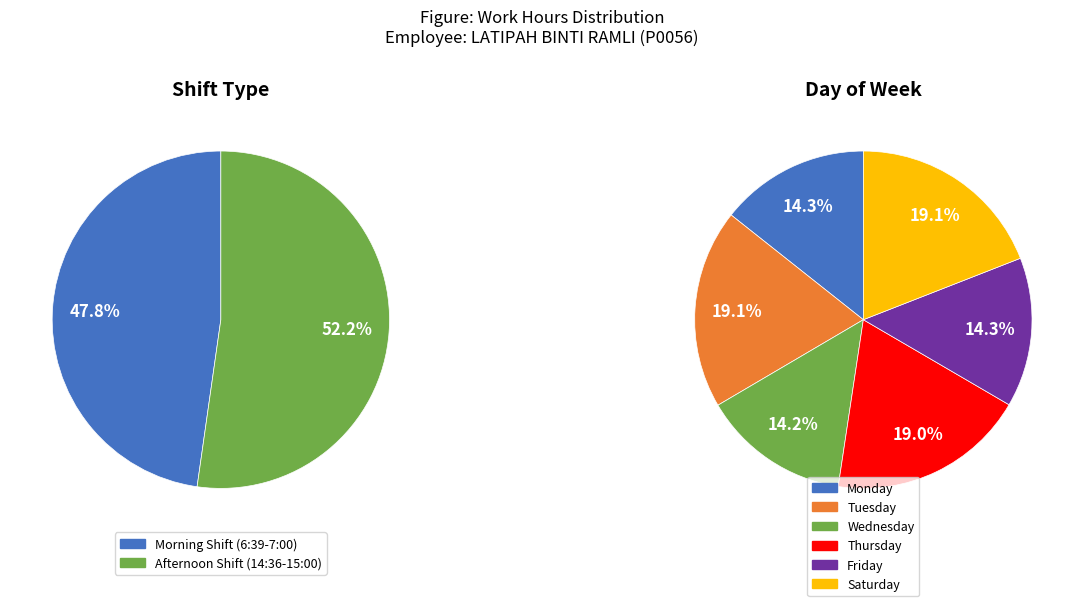

The 23-Wed slice represents 17% of the pie. True or false?

False